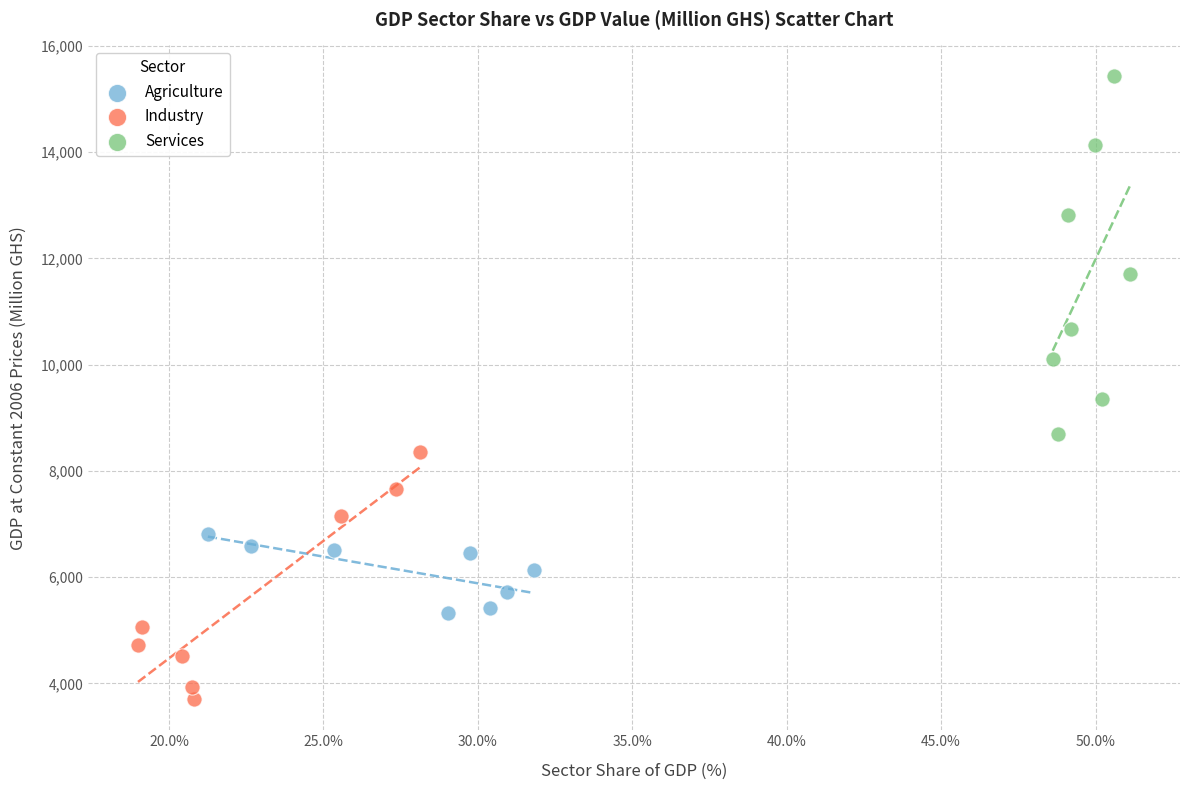

Which series contains the highest Y value?

Services